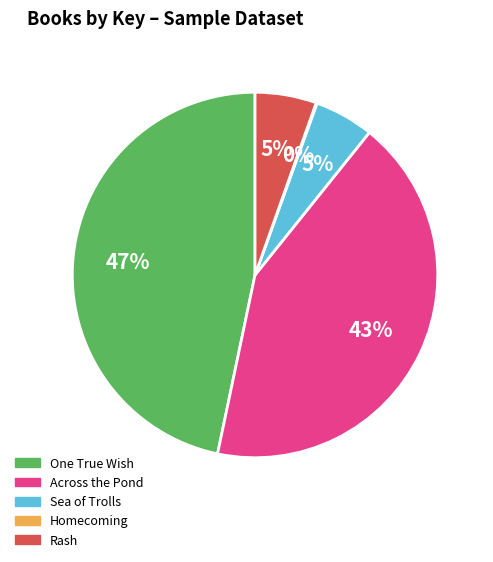

To the nearest percent, what is the difference between the largest and smallest slice percentages?

47%